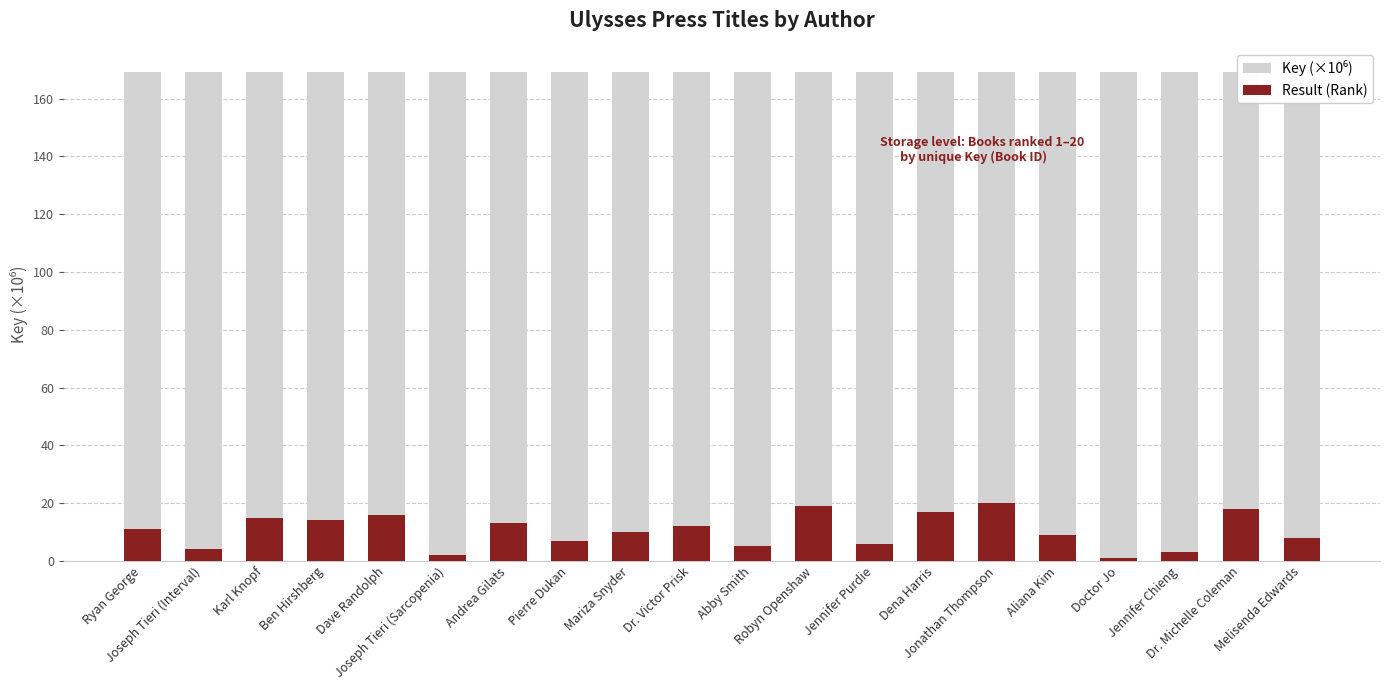

Rank the series by their average value, from highest to lowest.

Key (×10⁶), Result (Rank)